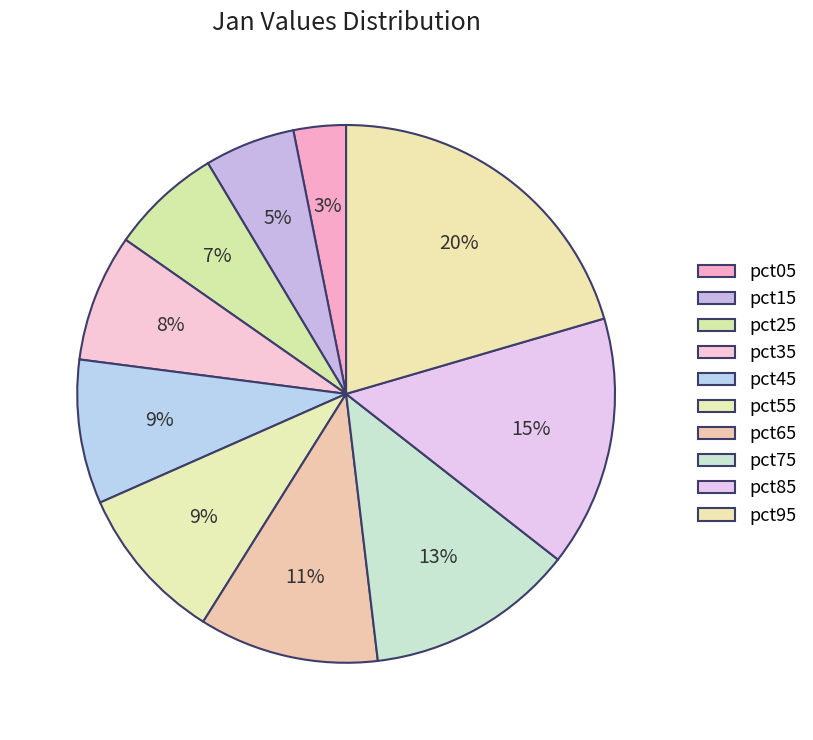

Does any single category account for the majority?

No